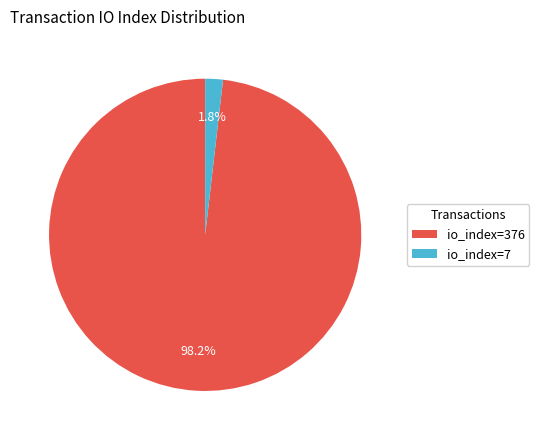

To the nearest percent, what percentage of the pie is io_index=376?

98%